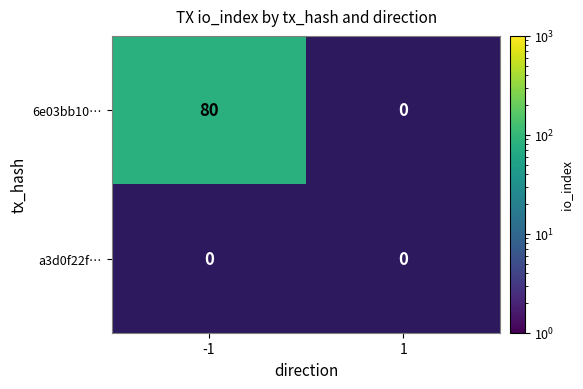

What is the difference between the highest and lowest values at -1?

80